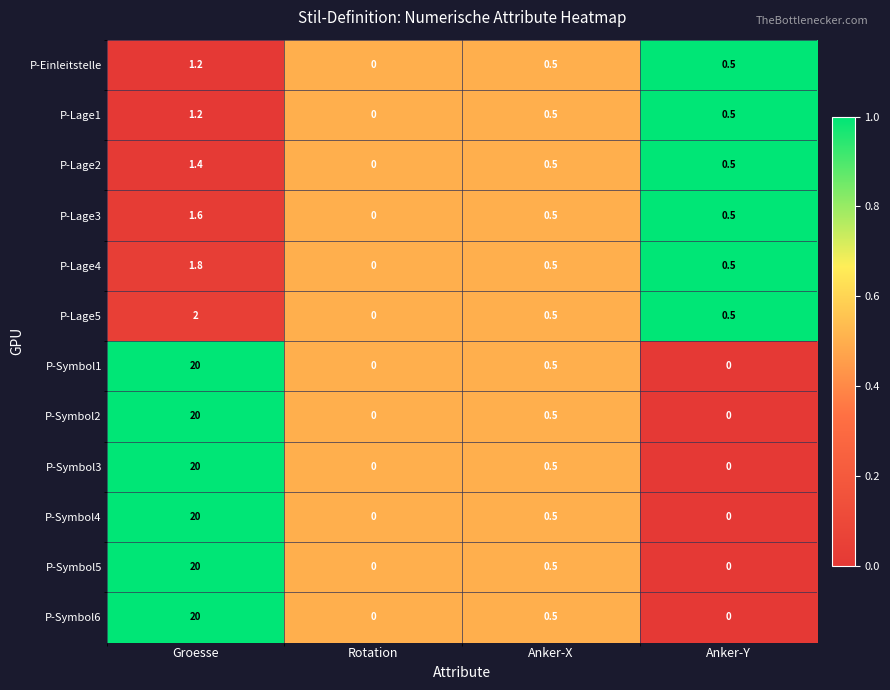

True or false: P-Lage5 has a value of 1.2 at Rotation.

False